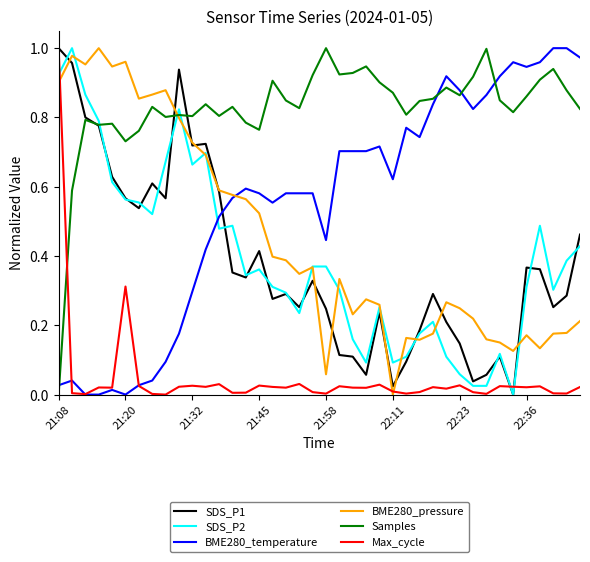

How many intersections are there between Max_cycle and SDS_P2?

3